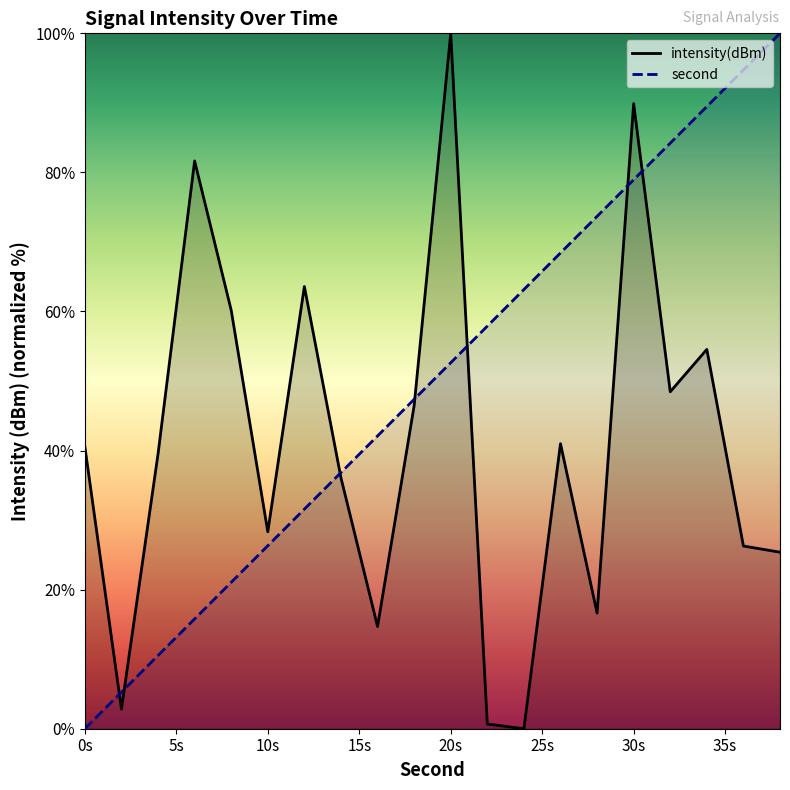

At 0s, list the series in order from largest to smallest.

intensity(dBm), second